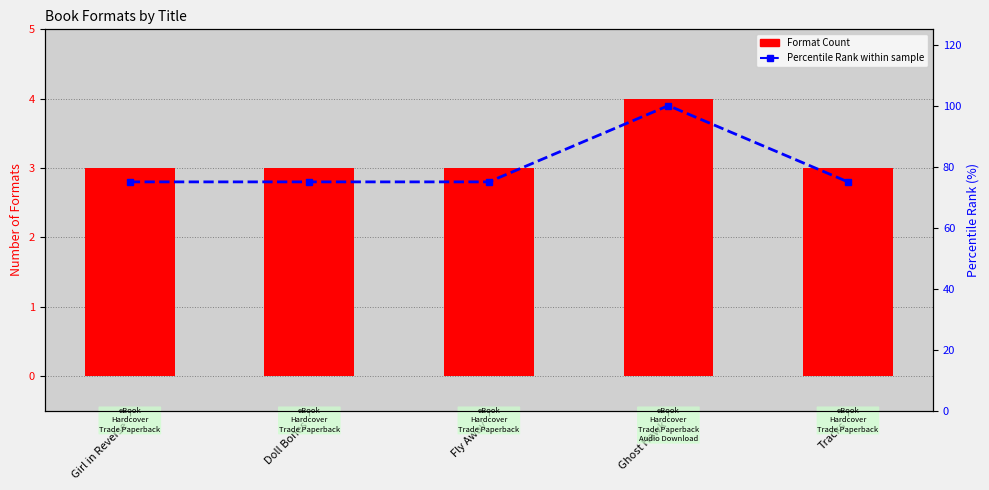

Is the value of Format Count at Girl in Reverse greater than the value of Percentile Rank at Doll Bones?

No